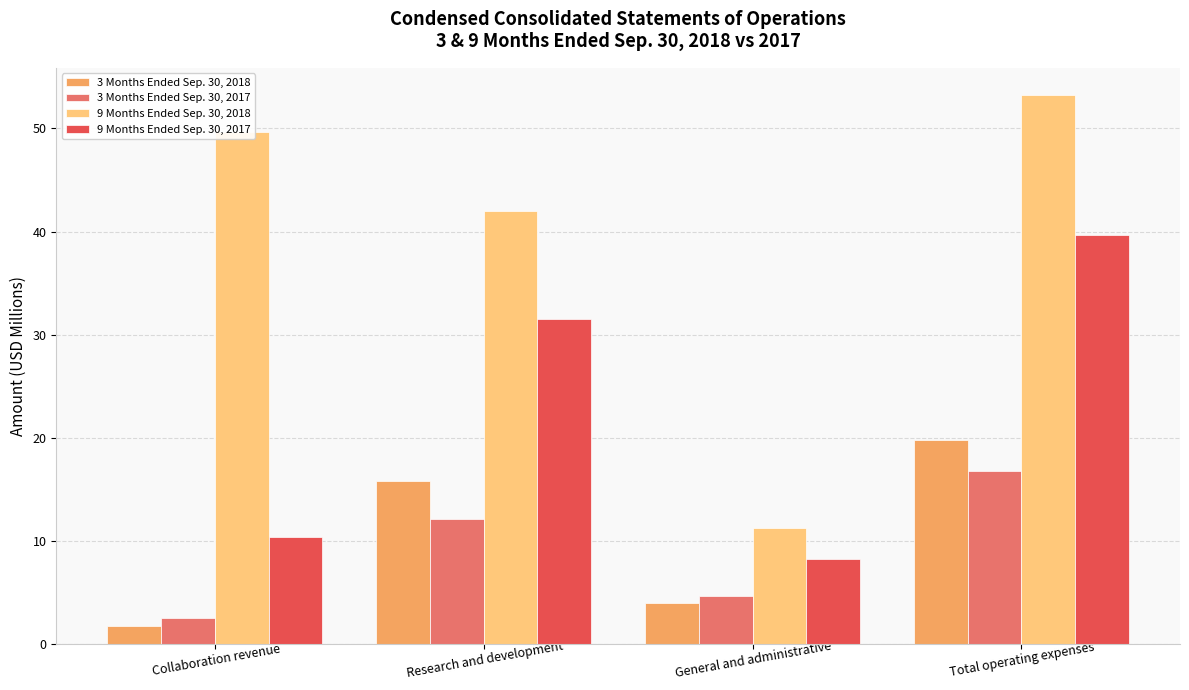

What is the label of the 1st bar from the right?

Total operating expenses